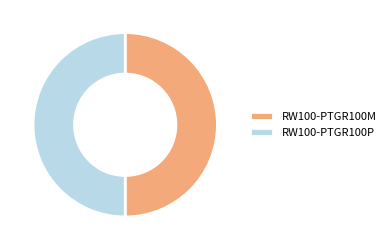

True or false: RW100-PTGR100M accounts for 50% of the total.

True